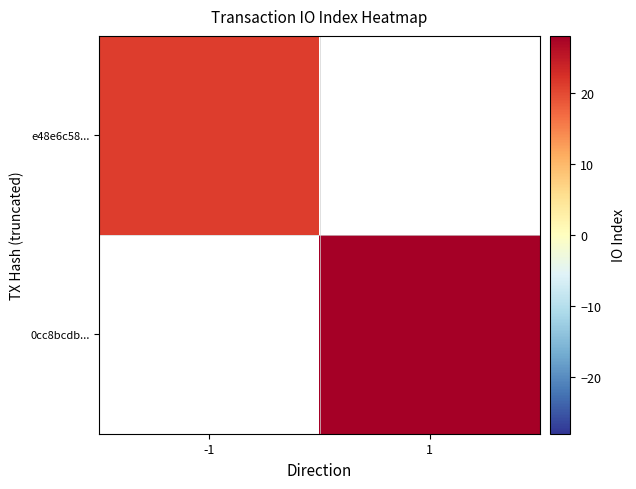

Rank the categories by e48e6c58... value from lowest to highest.

-1, 1